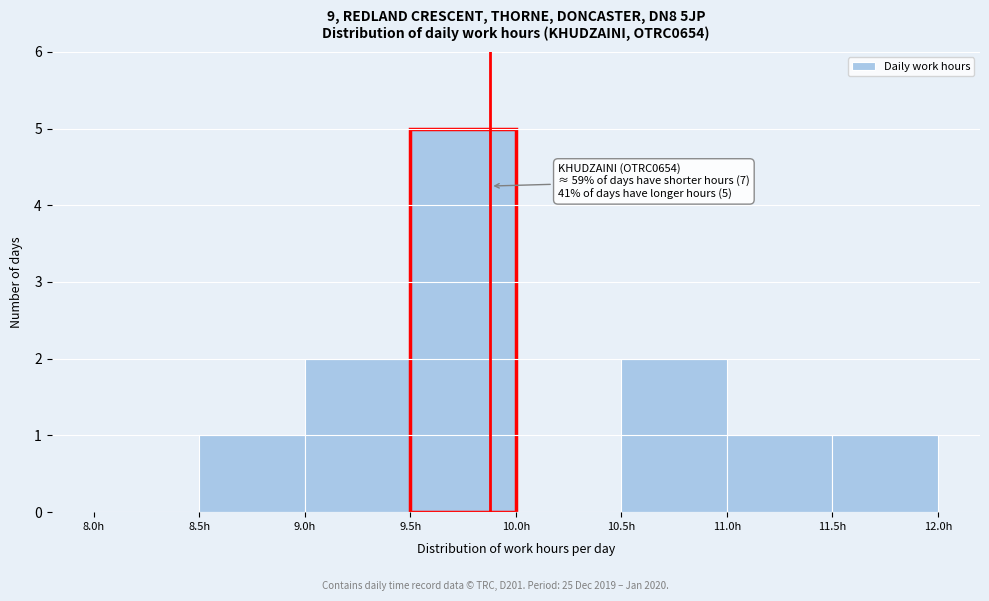

Which range on the x-axis has the tallest bar?

9.5 to 10.0